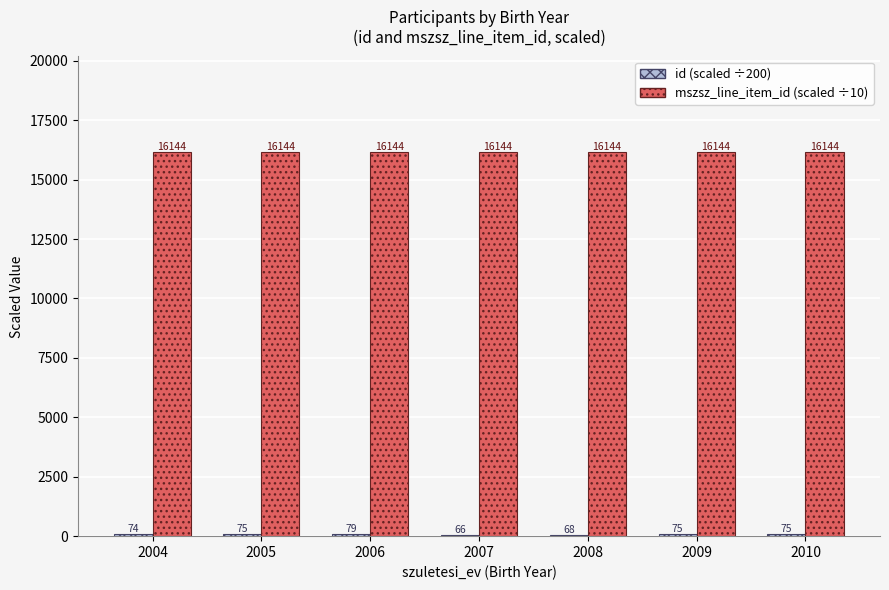

At which category is the sum across all series the highest?

2006